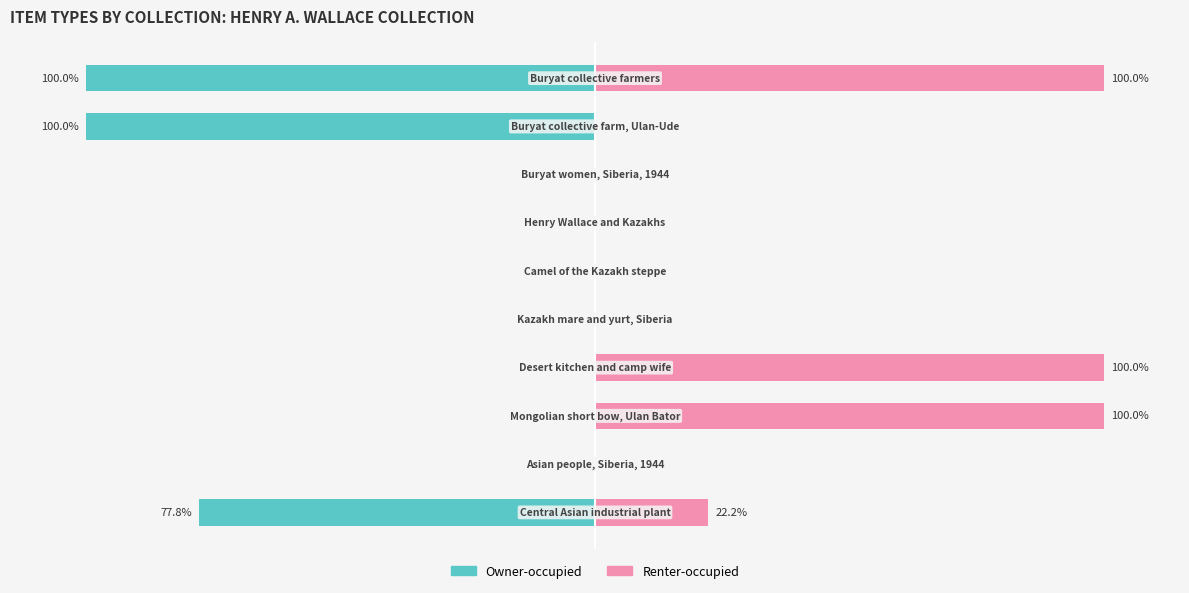

Which series changed the most between 2 and 6?

Renter-occupied